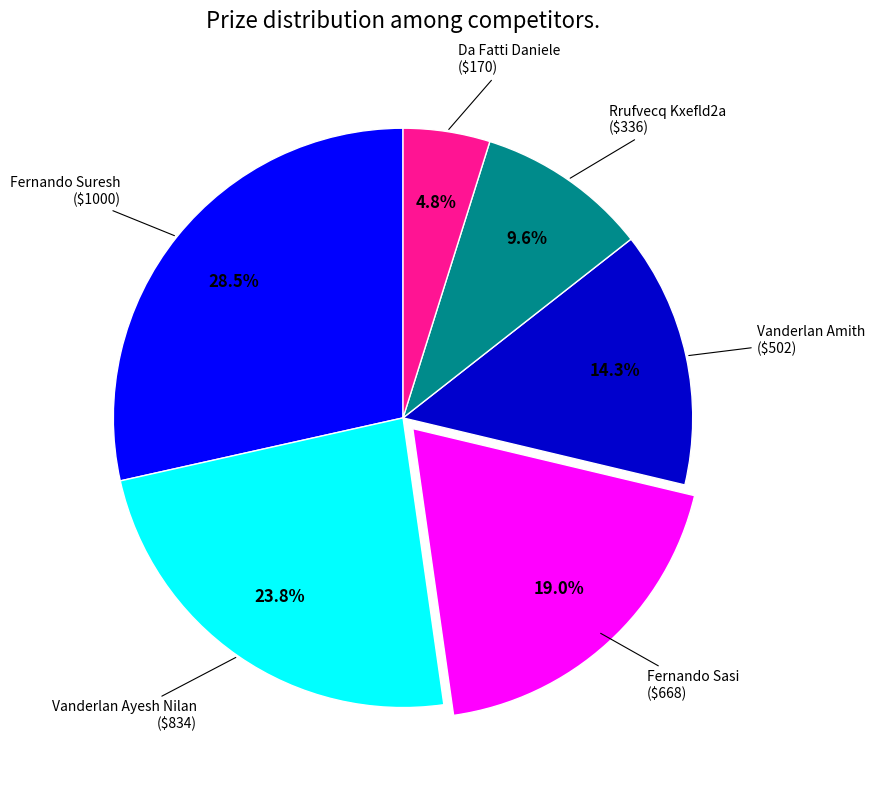

How many slices are in this pie chart?

6